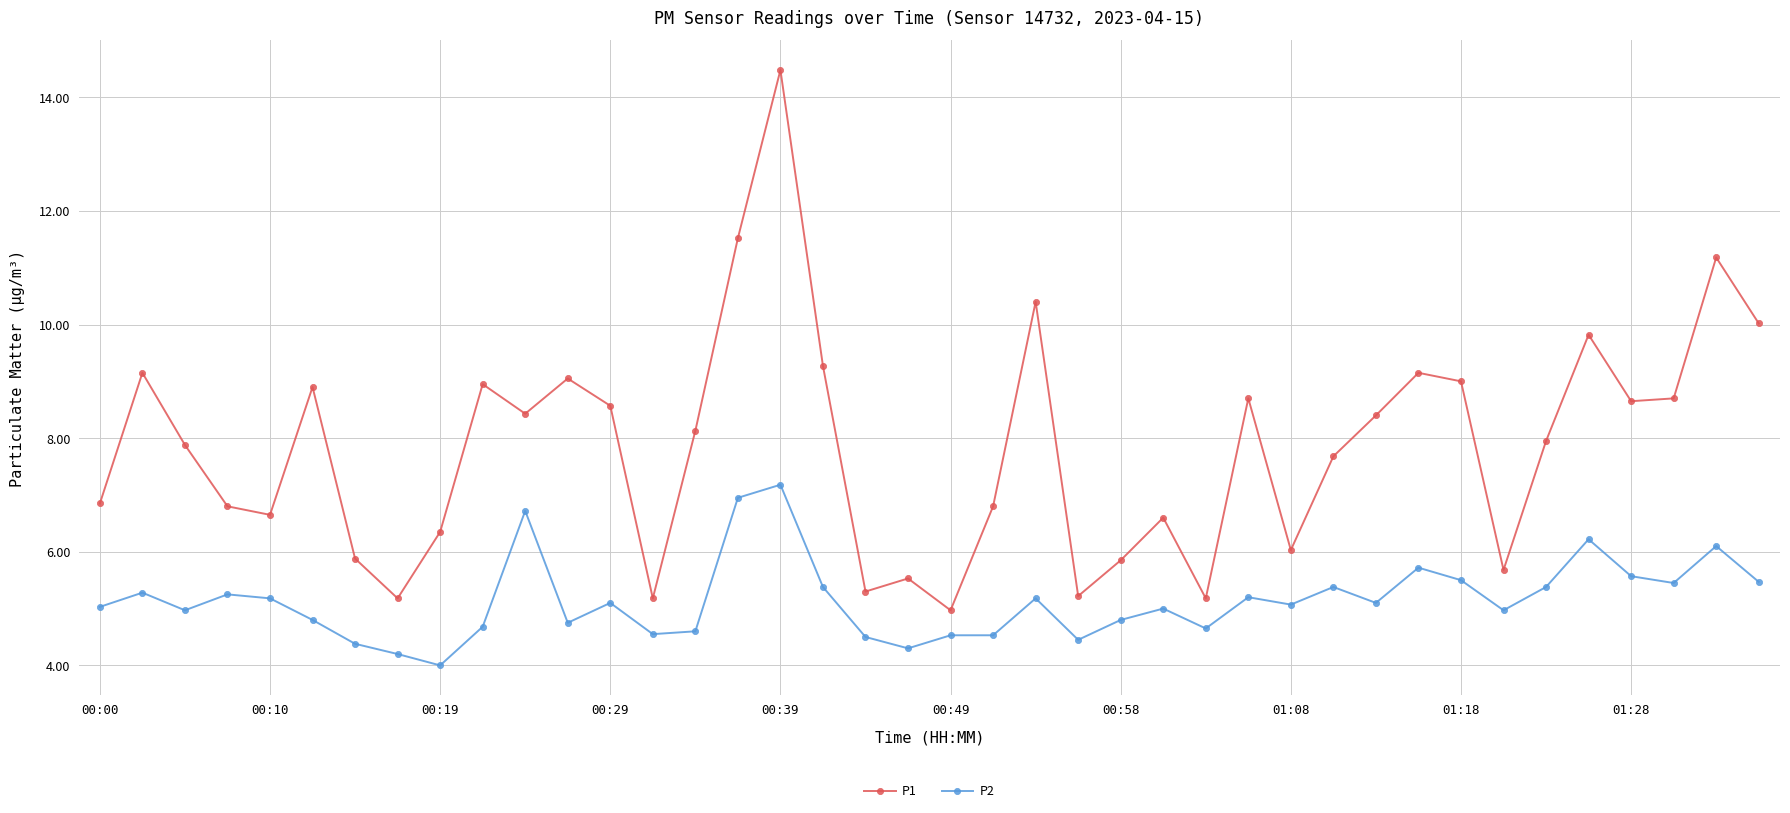

True or false: P1 and P2 intersect in this chart.

False